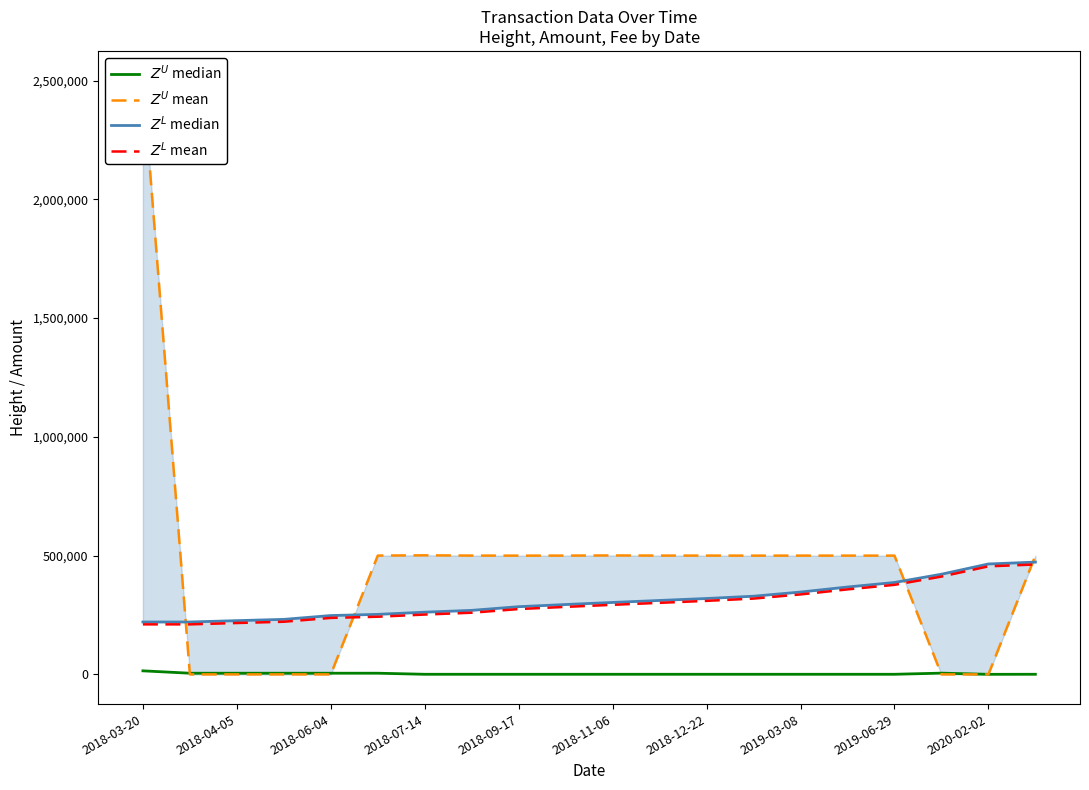

What is the difference between the maximum and minimum values in the $Z^U$ mean series?

2500000.0